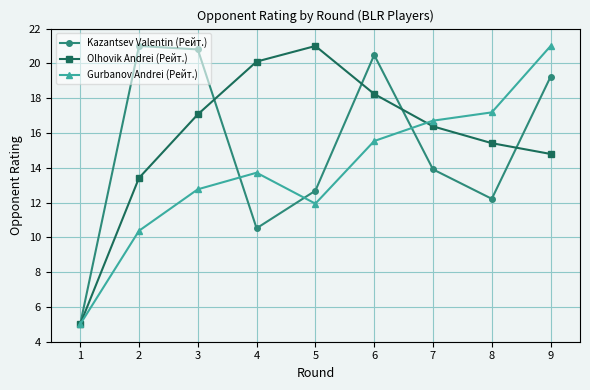

What is the difference between the second highest and second lowest values in the Kazantsev Valentin (Рейт.) series?

10.3